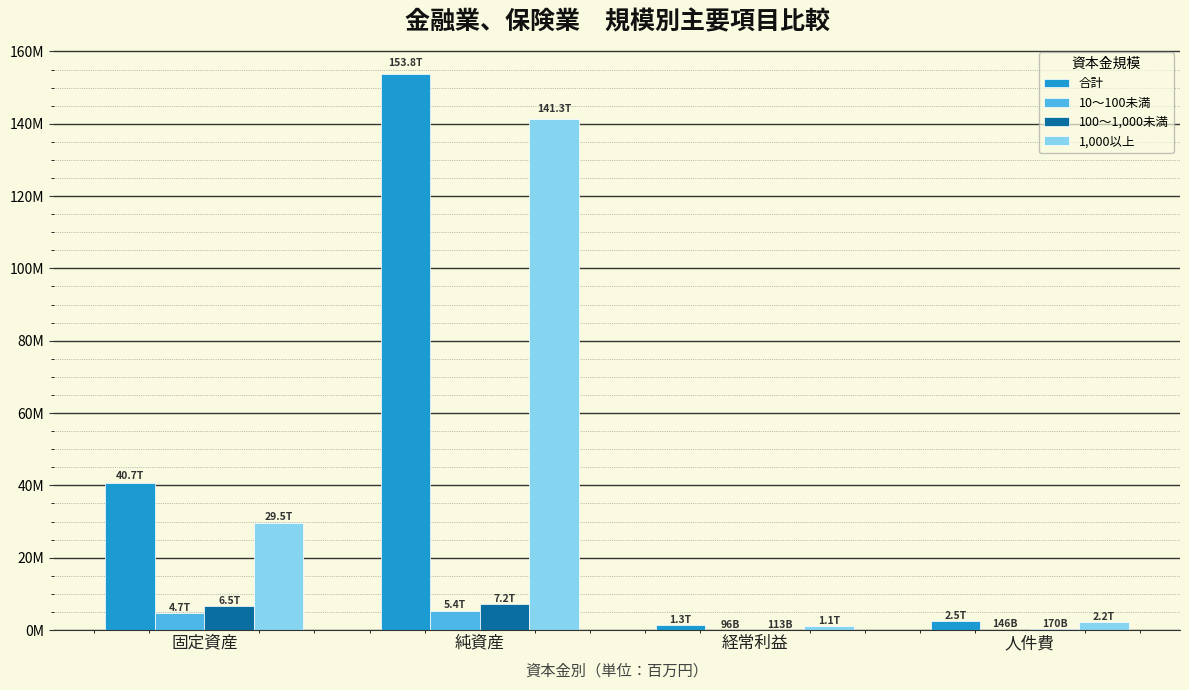

What is the difference between the 合計 values at 経常利益 and 固定資産?

39361254